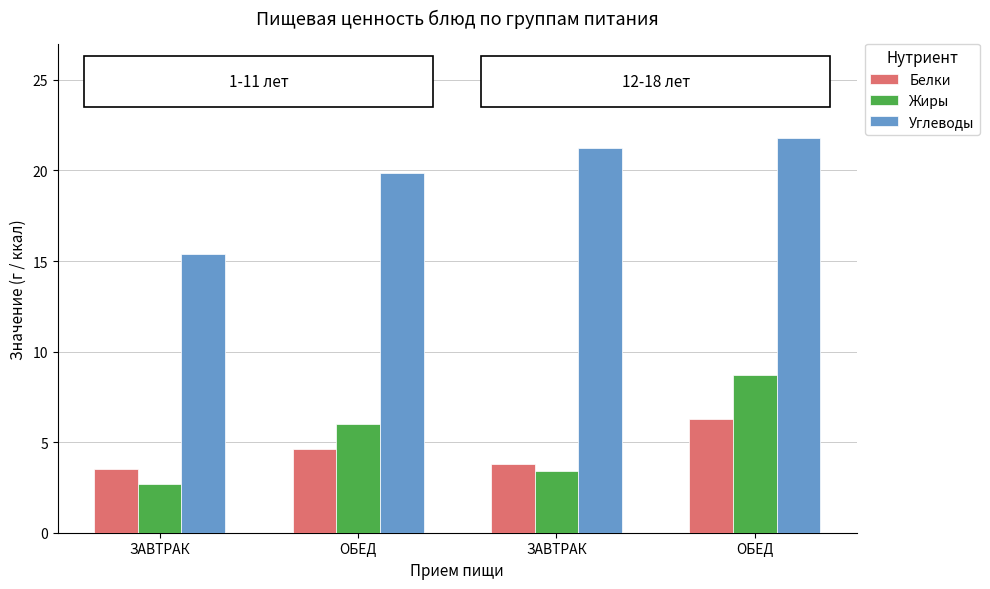

How many groups of bars are there?

4